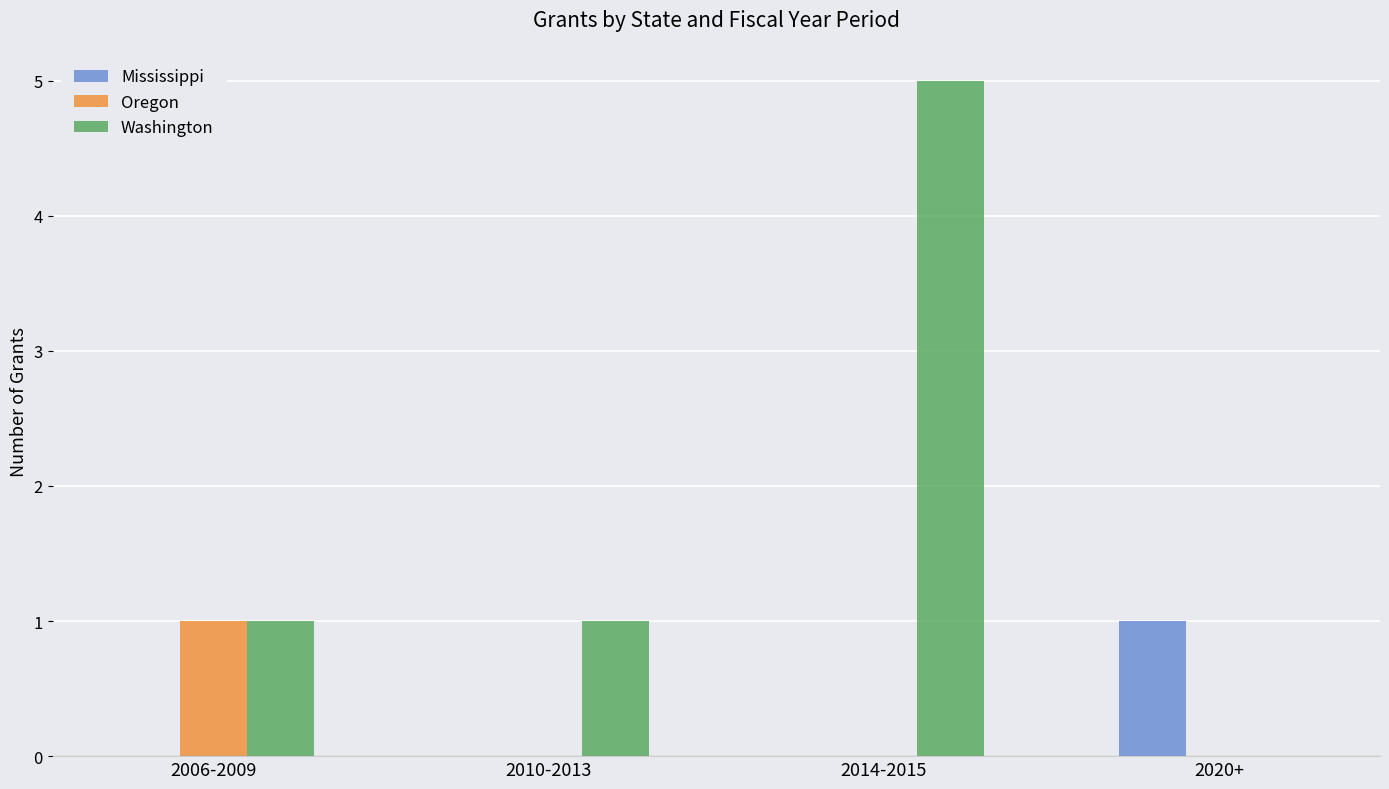

What is the total value across all series at 2014-2015?

5